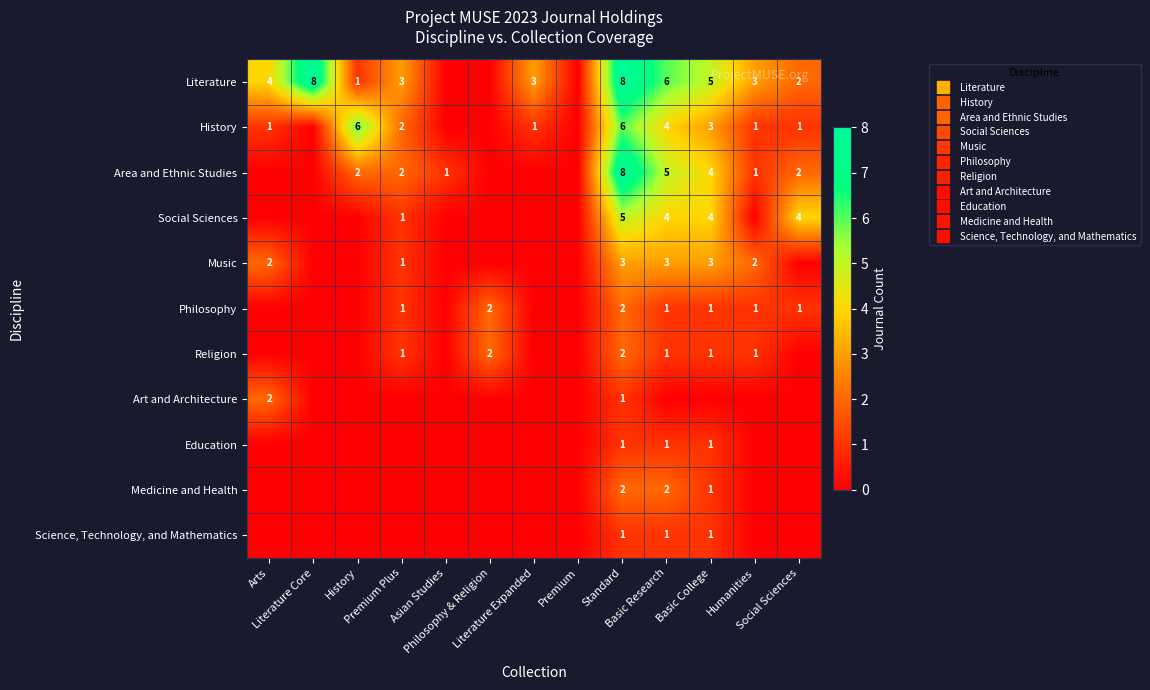

Which series has the largest total across all categories?

Literature